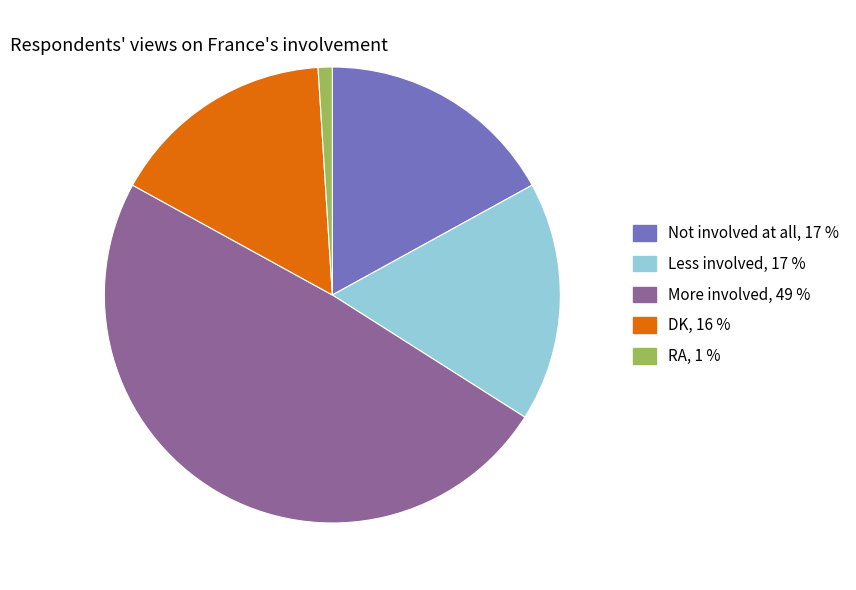

Is RA the majority of the pie?

No